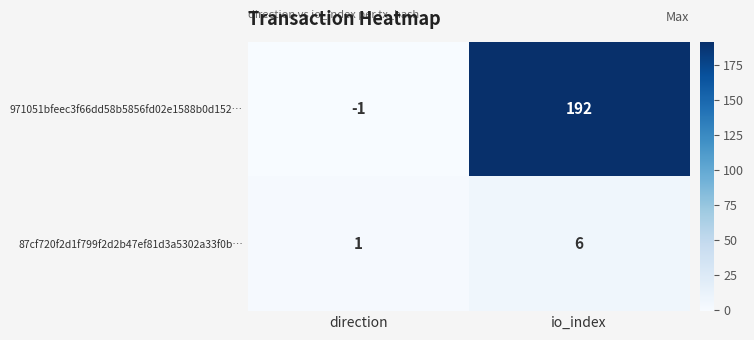

List the series in order of their peak value, highest first.

971051bfeec3f66dd58b5856fd02e1588b0d152…, 87cf720f2d1f799f2d2b47ef81d3a5302a33f0b…